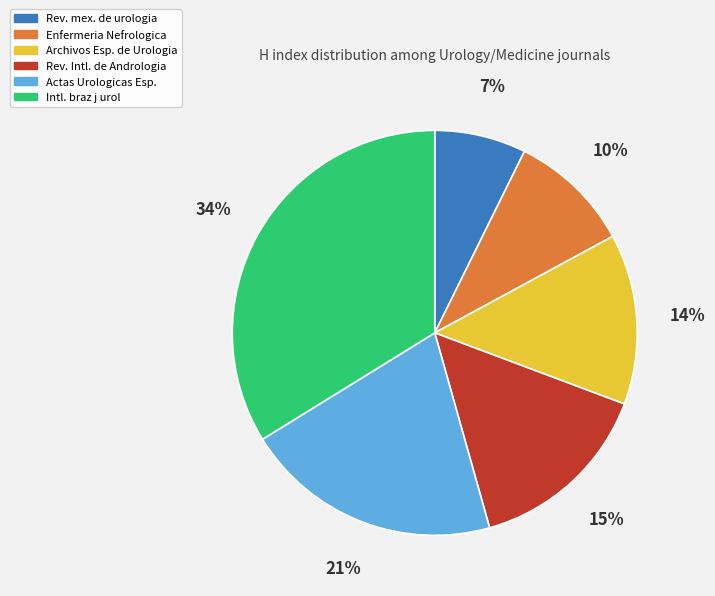

Does any single category account for the majority?

No